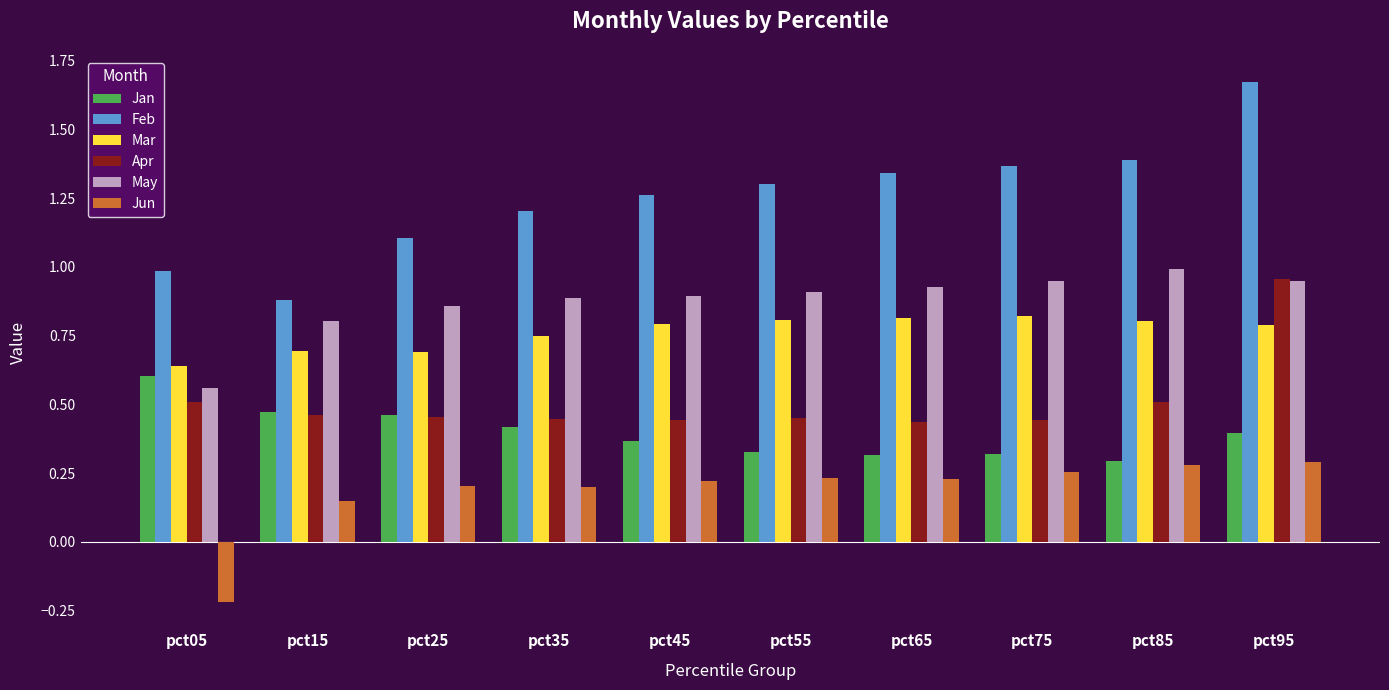

At pct55, list the series in order from largest to smallest.

Feb, May, Mar, Apr, Jan, Jun